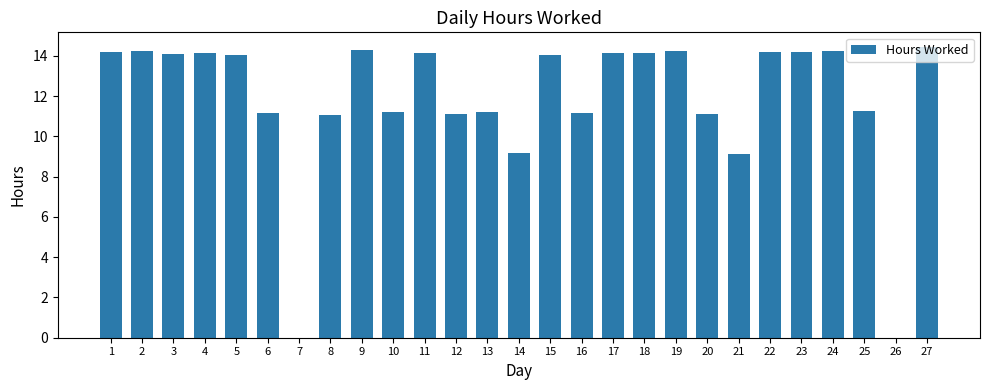

How many data points does each series have?

27